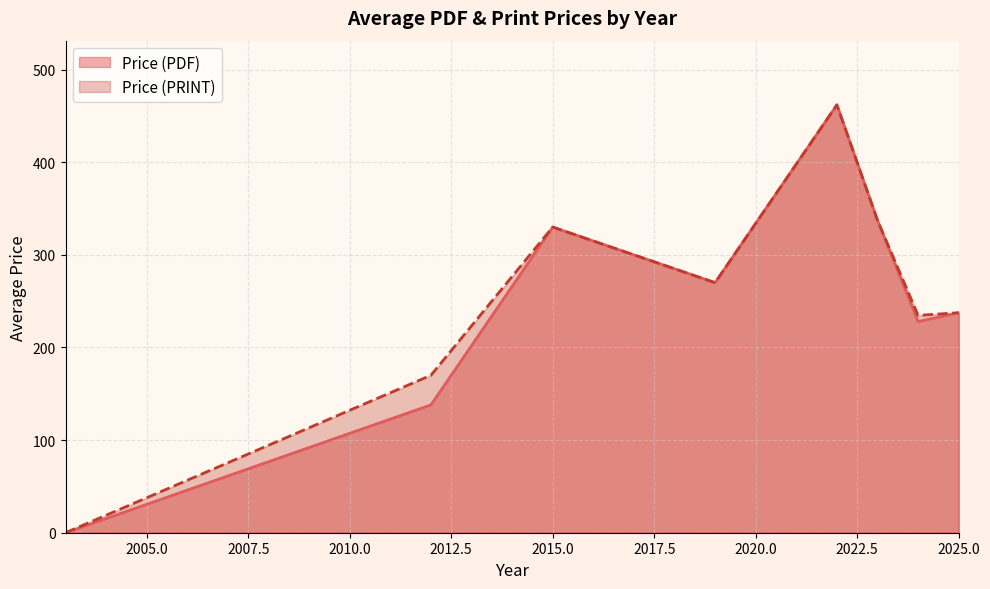

What is the maximum value shown in the chart?

462.0